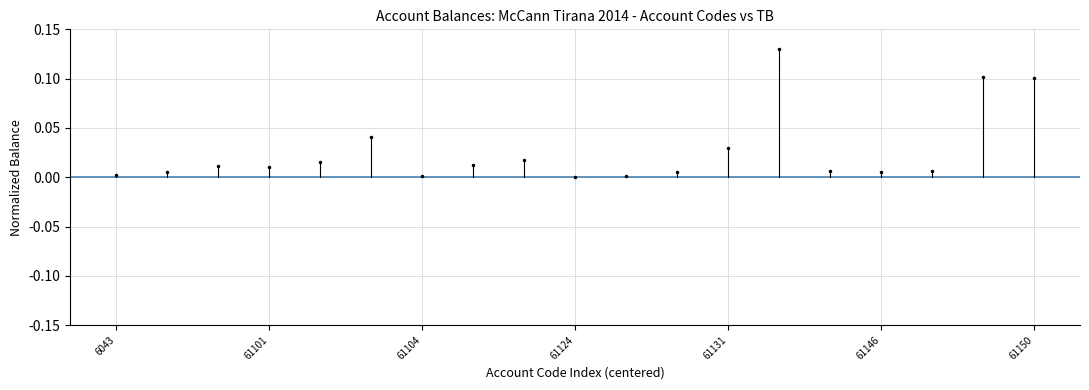

True or false: there are more than 0 points higher than both neighbors.

True